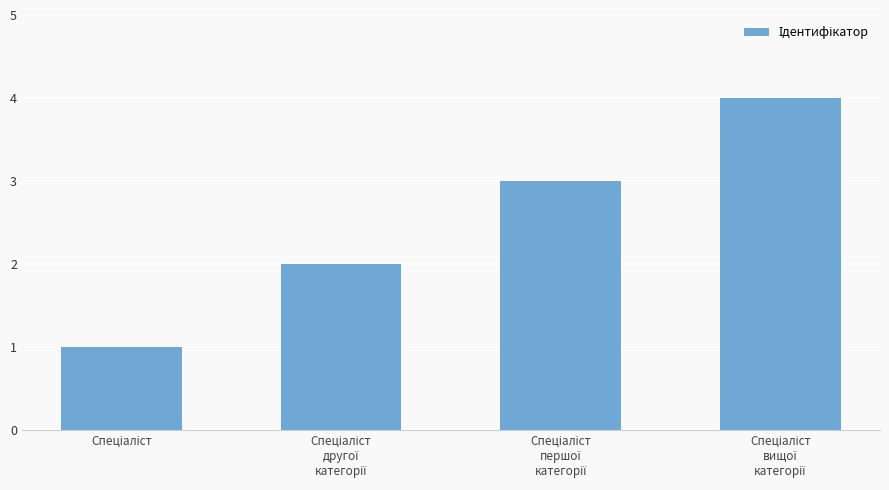

What is the difference between the second highest and second lowest values?

1